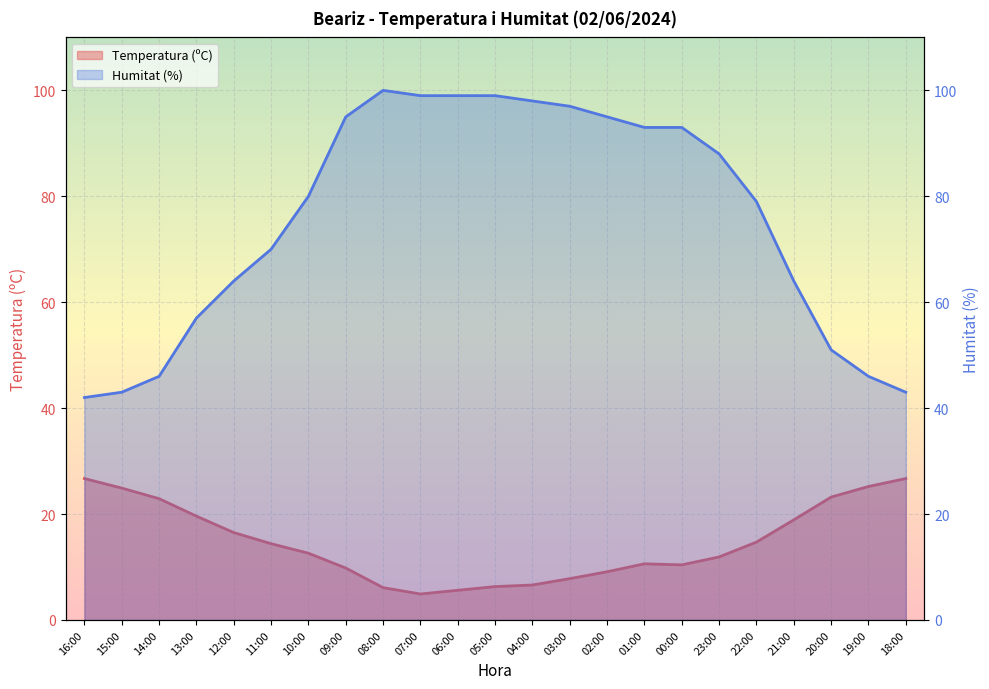

How many lines are shown in the chart?

2